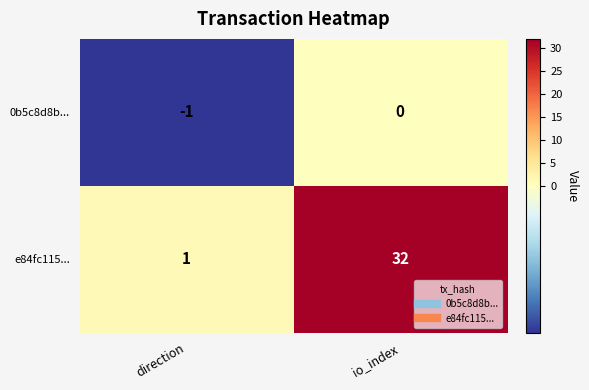

Is it true that e84fc115... equals 44 at io_index?

False